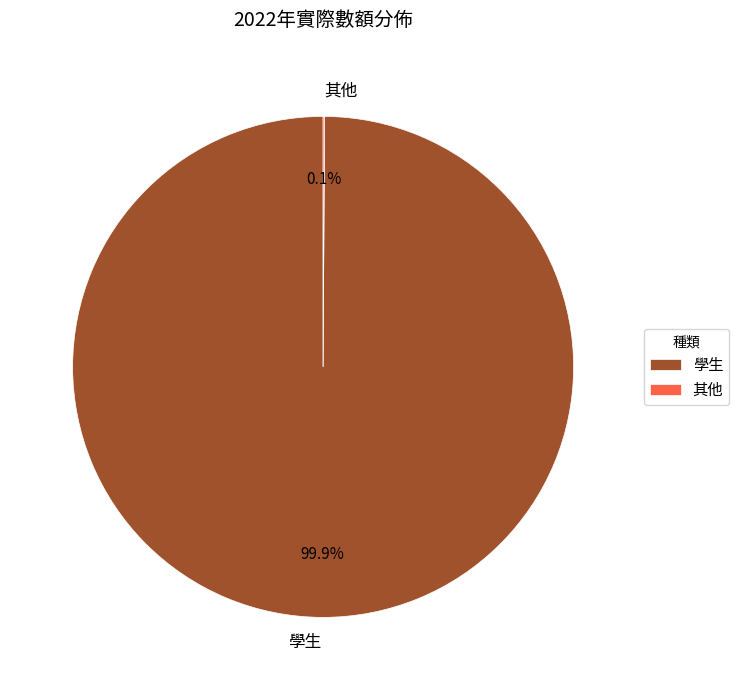

What is the largest slice in the pie chart?

學生